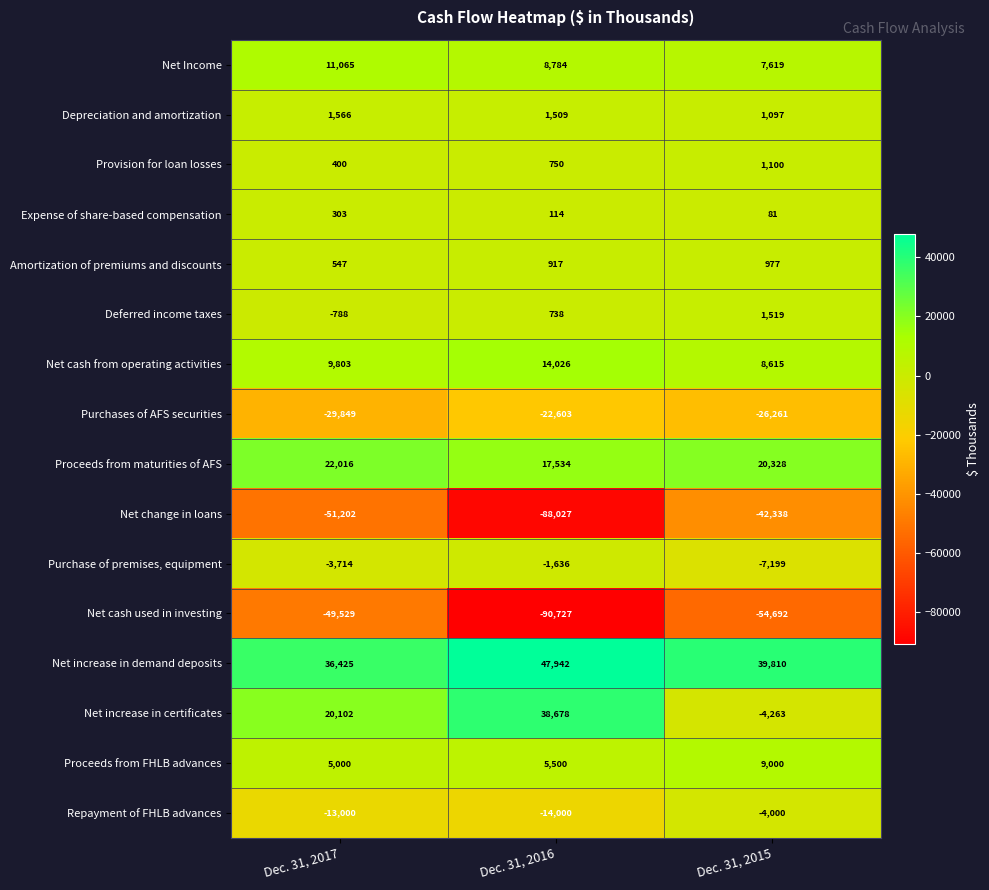

What is the average value of the Net increase in certificates series?

18172